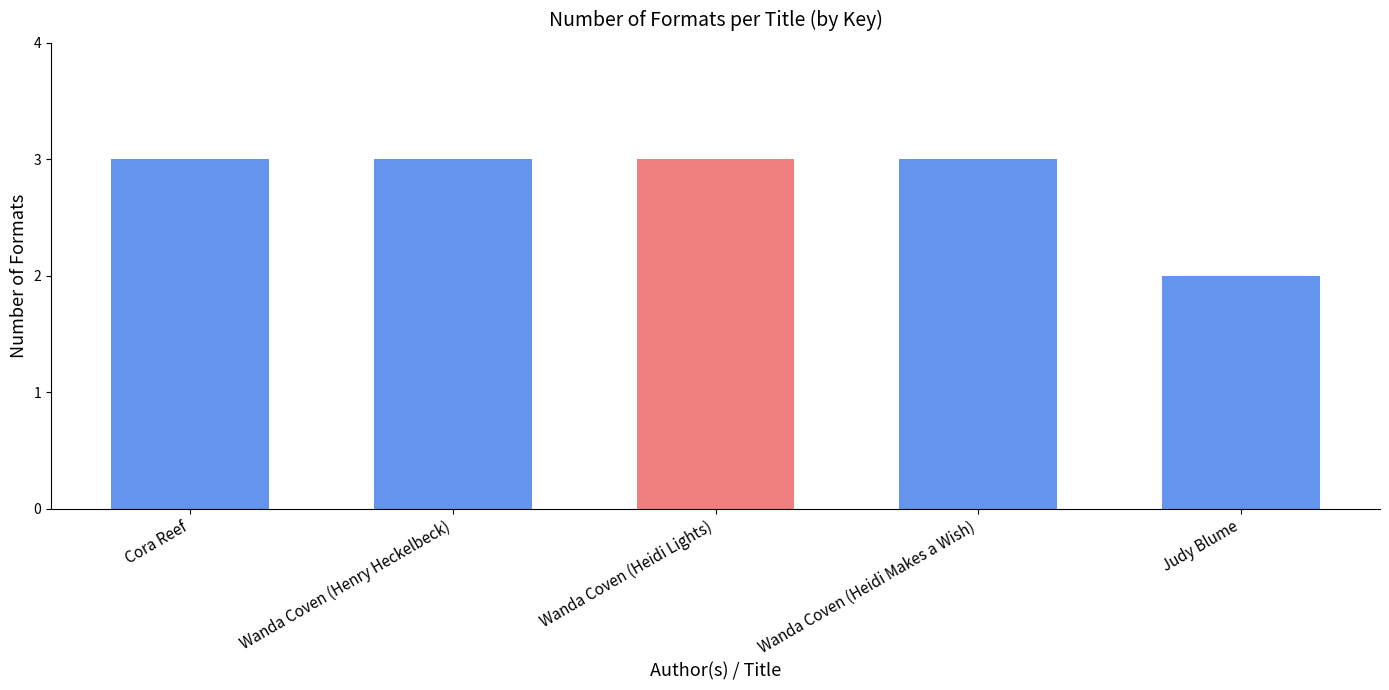

The chart shows a value of 2 at Judy Blume. True or false?

True